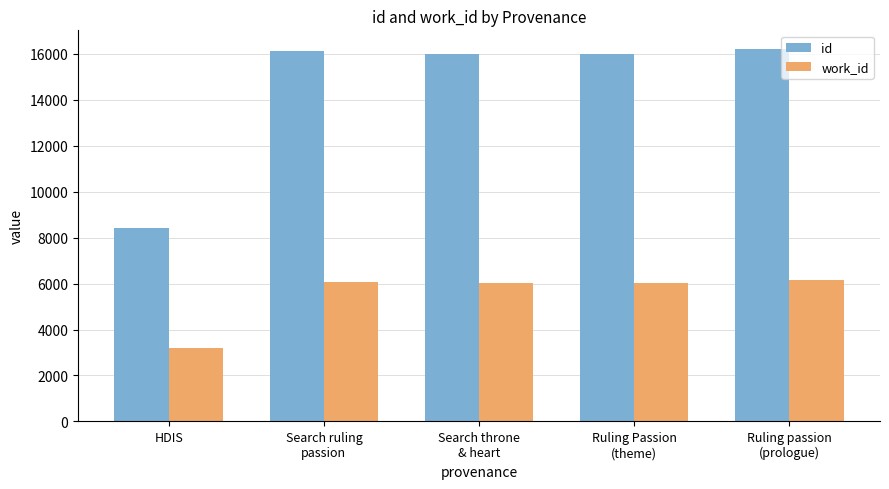

How many bars are there in each group?

2